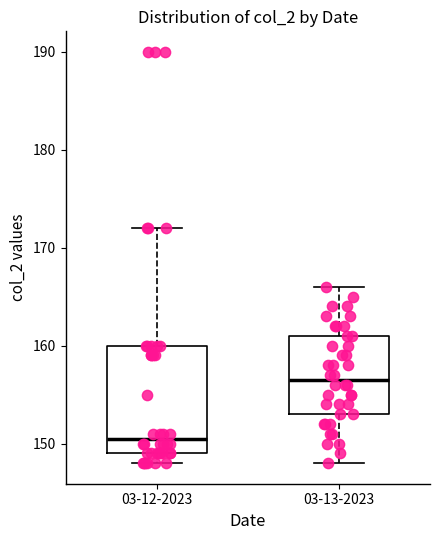

Reading left to right, transcribe this box plot: for each box, give where its median line is, the range the box spans, and where its two whiskers end, as read against the y-axis. The values are not printed on the chart, so give them approximately, as read against the axis.

03-12-2023: median 151, box 149 to 160, whiskers 148 to 172
03-13-2023: median 157, box 153 to 161, whiskers 148 to 166